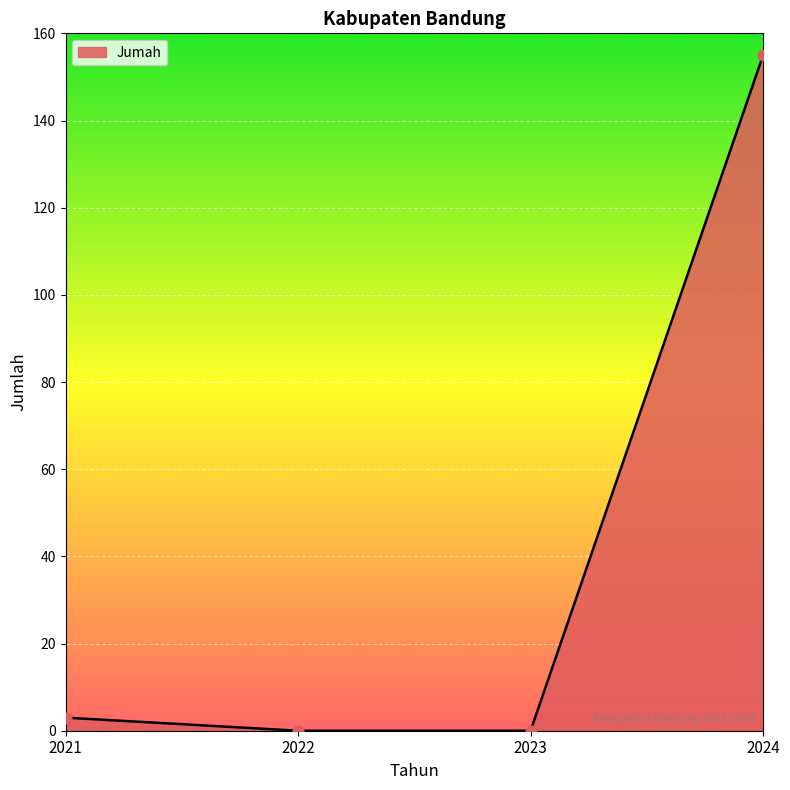

What is the change in value from 2021 to 2023?

-3